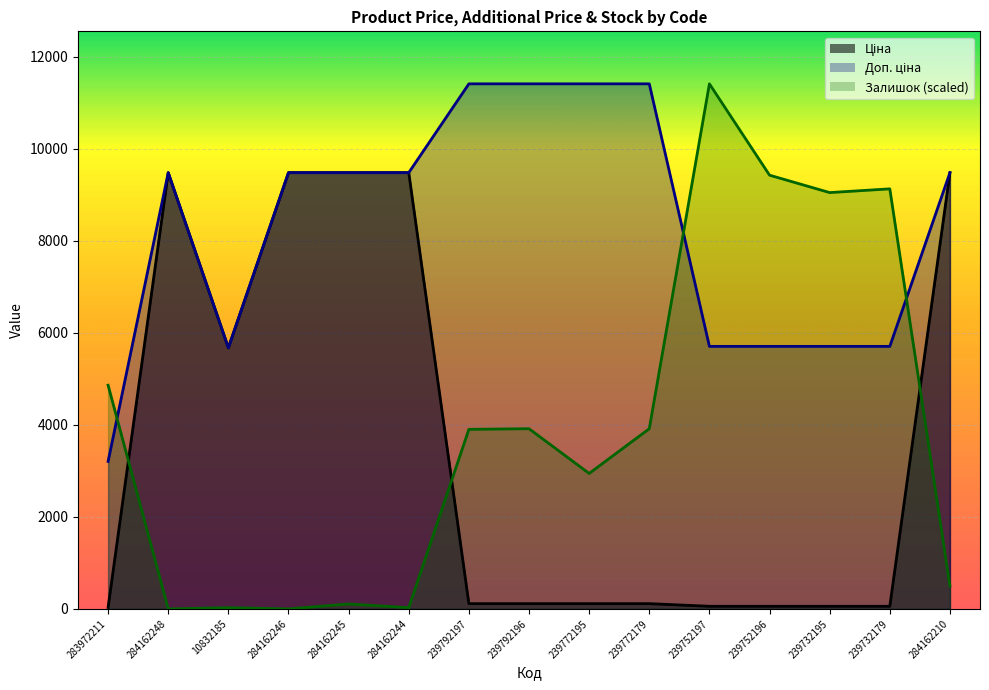

How many values in the Ціна series are below 114?

5